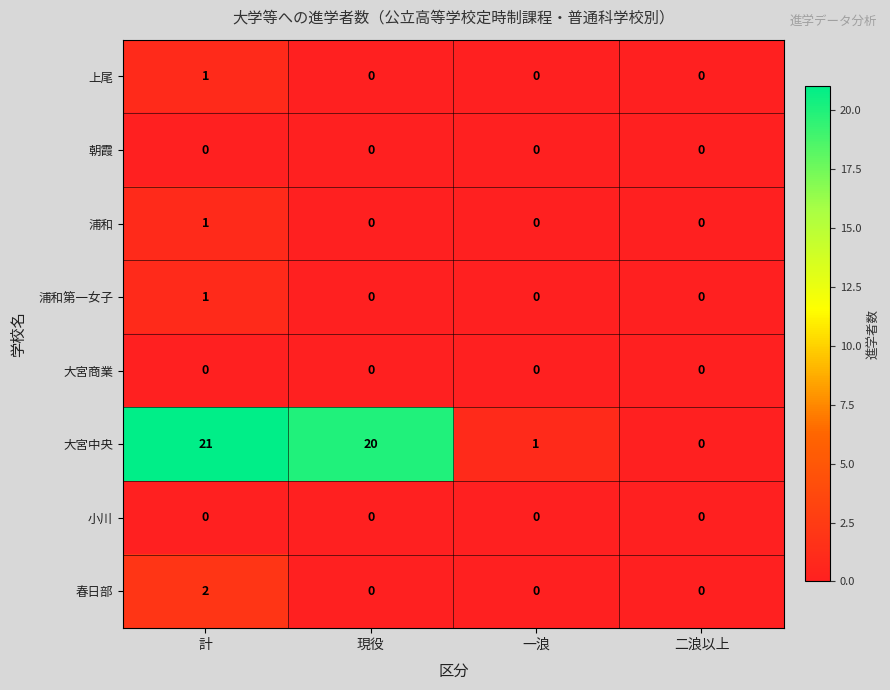

The 大宮中央 series shows 0 at 一浪. True or false?

False